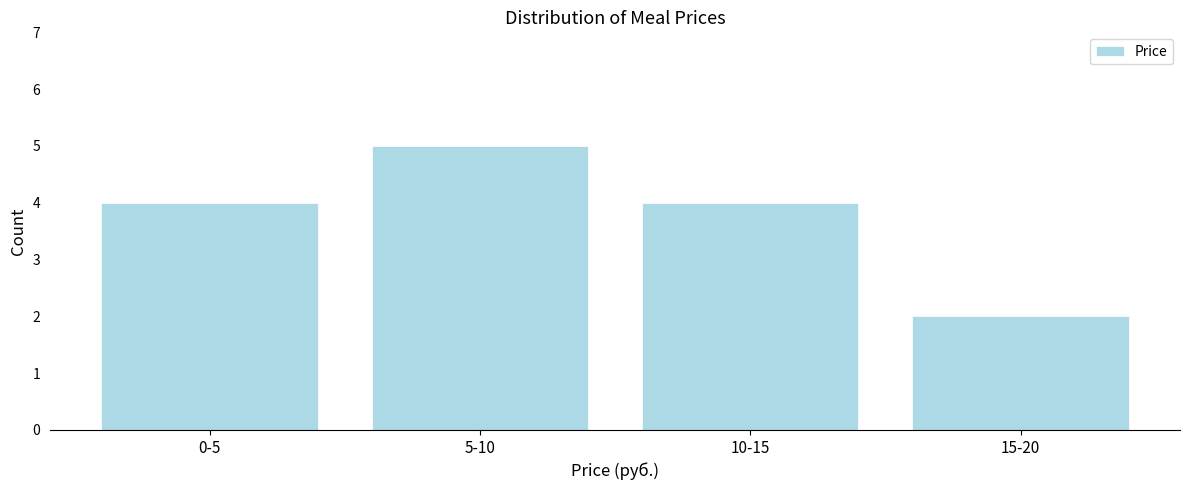

Reading right to left, extract all data points from this chart.

2	4	5	4